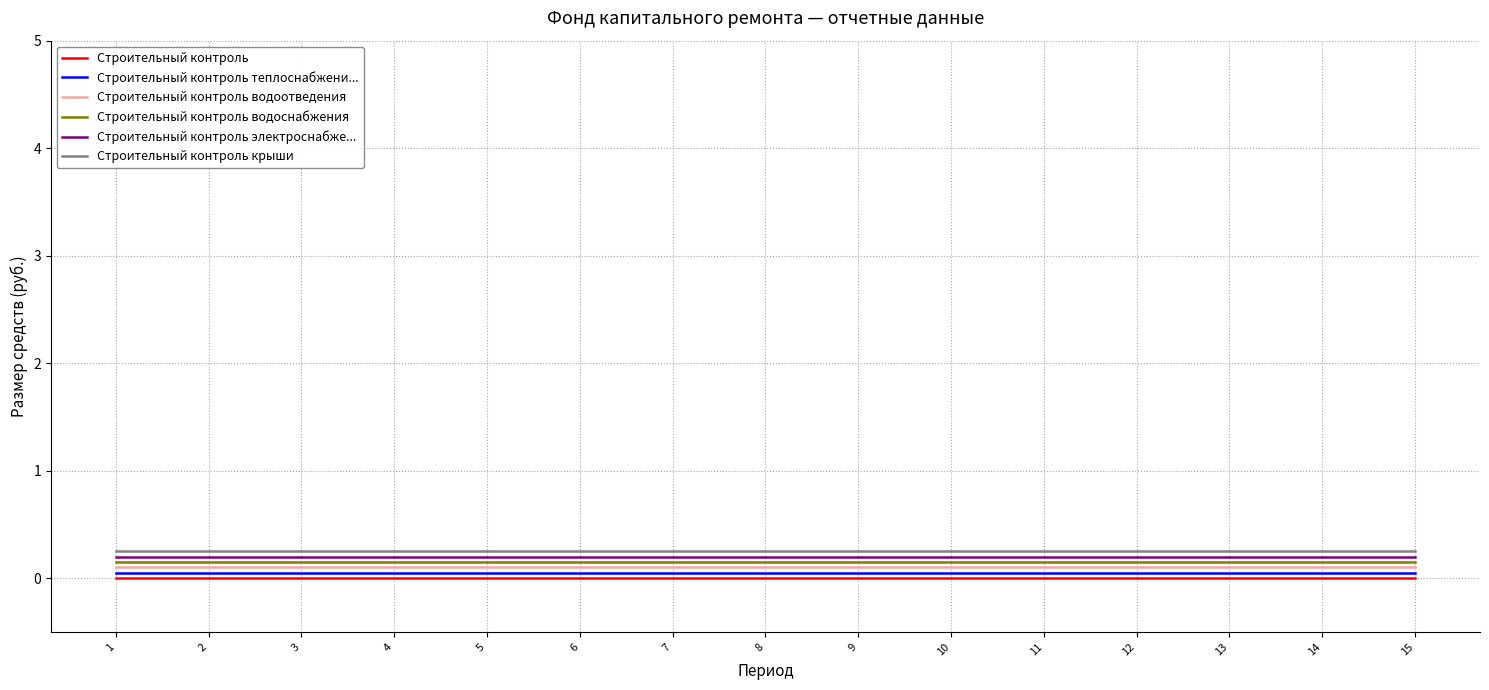

True or false: Строительный контроль has a value of 0.0 at 11.

True